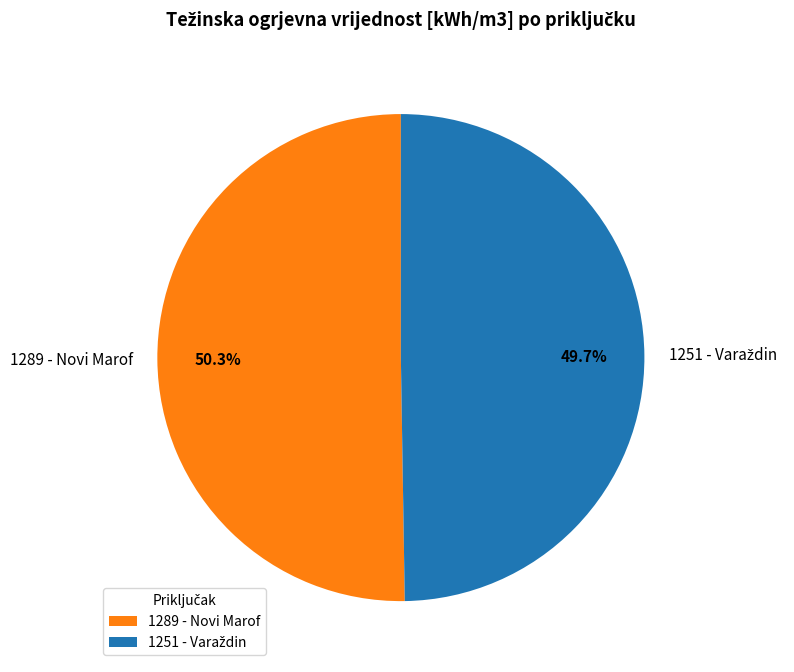

Which slice is the largest?

1289 - Novi Marof